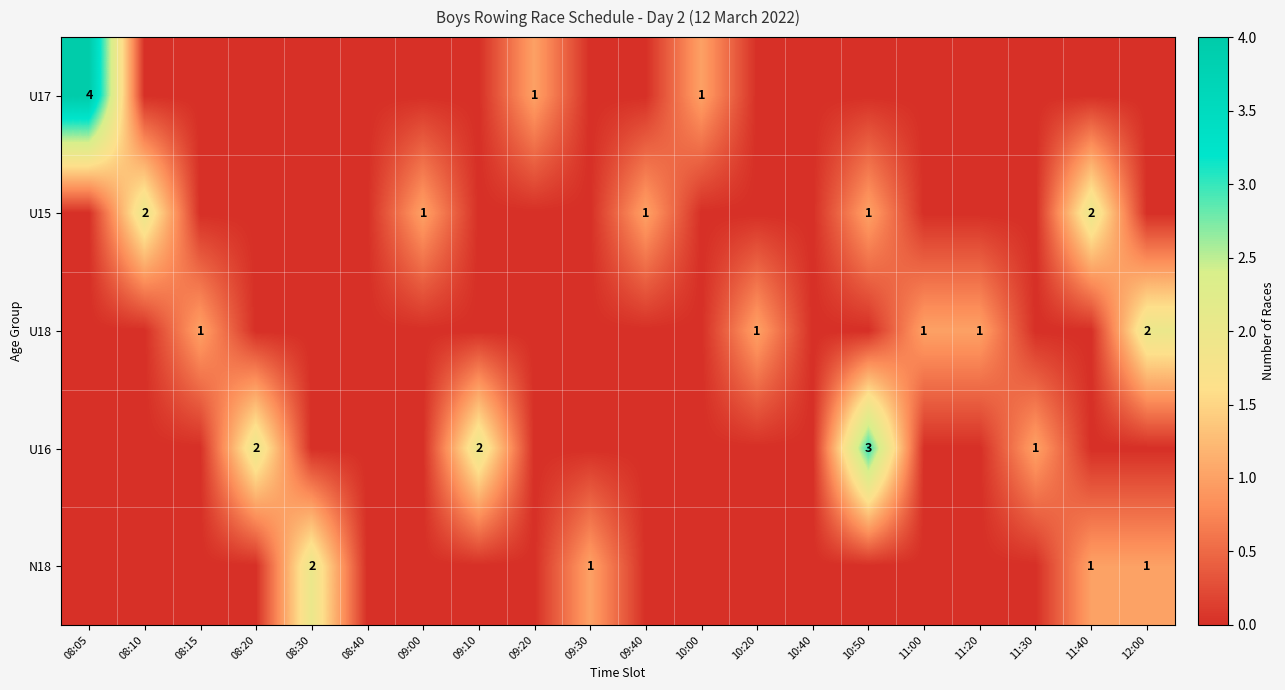

True or false: N18 has a value of 1 at 12:00.

True